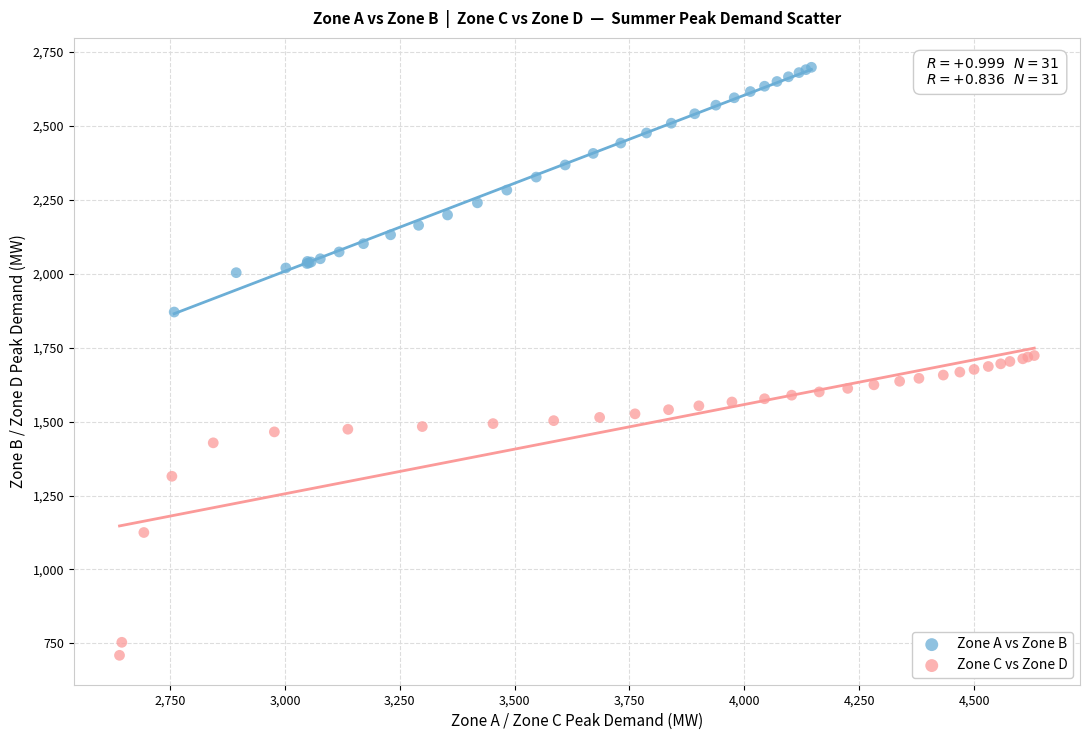

Which series reaches the maximum Y coordinate?

Zone A vs Zone B